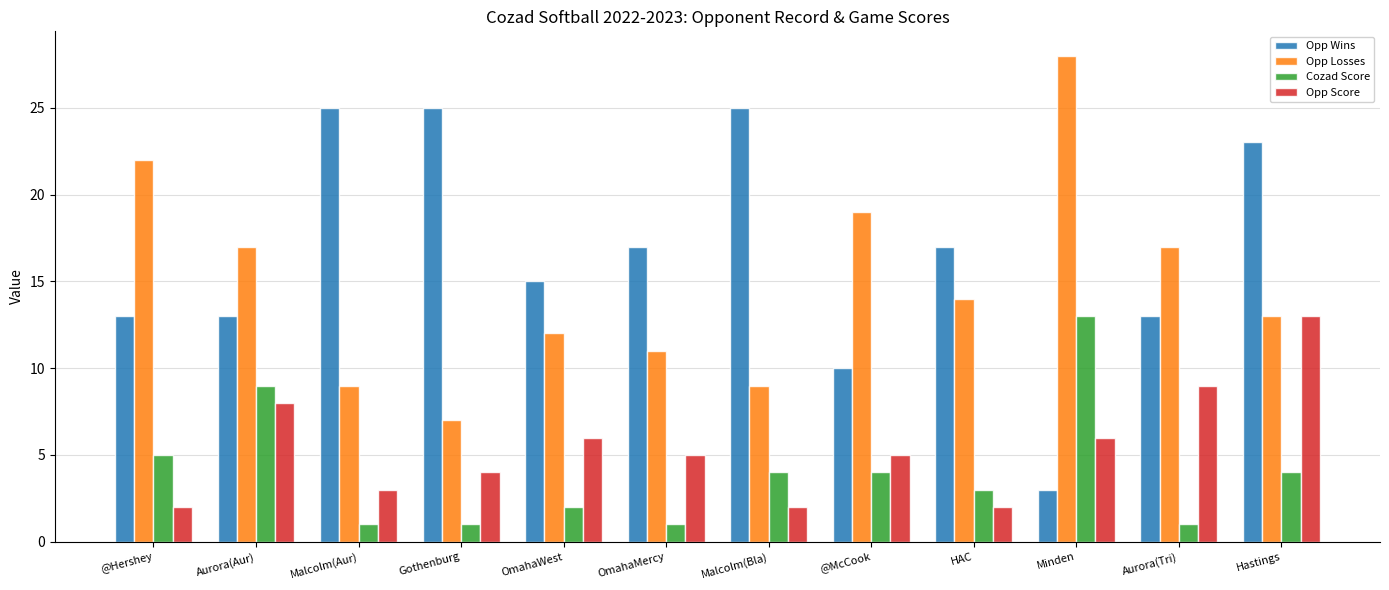

True or false: Opp Score has a value of 10 at Minden.

False